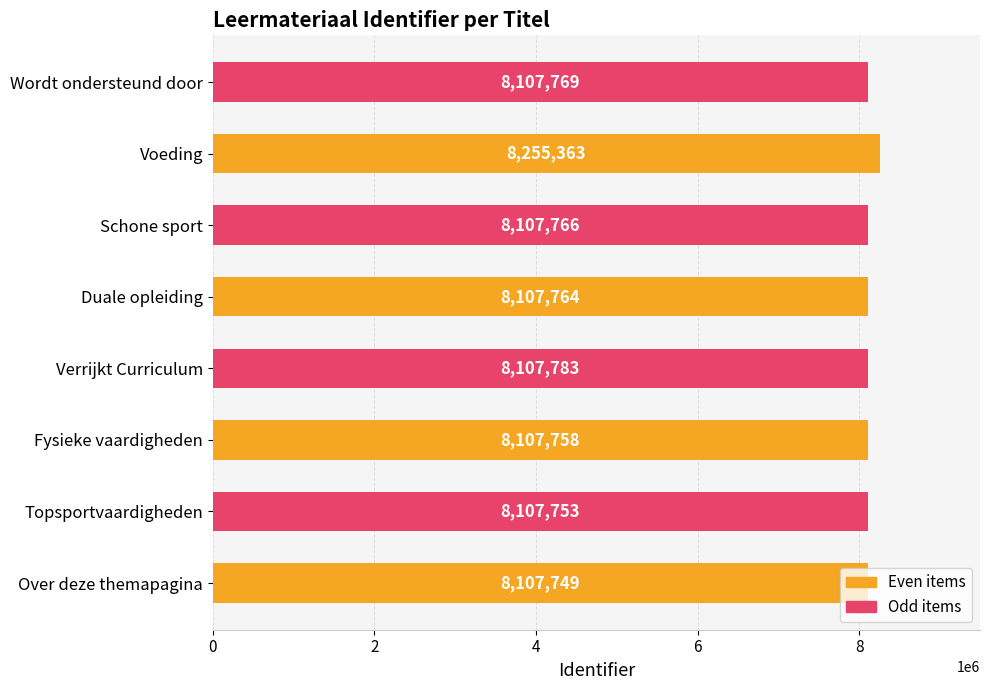

What is the difference between the maximum and minimum values?

147614